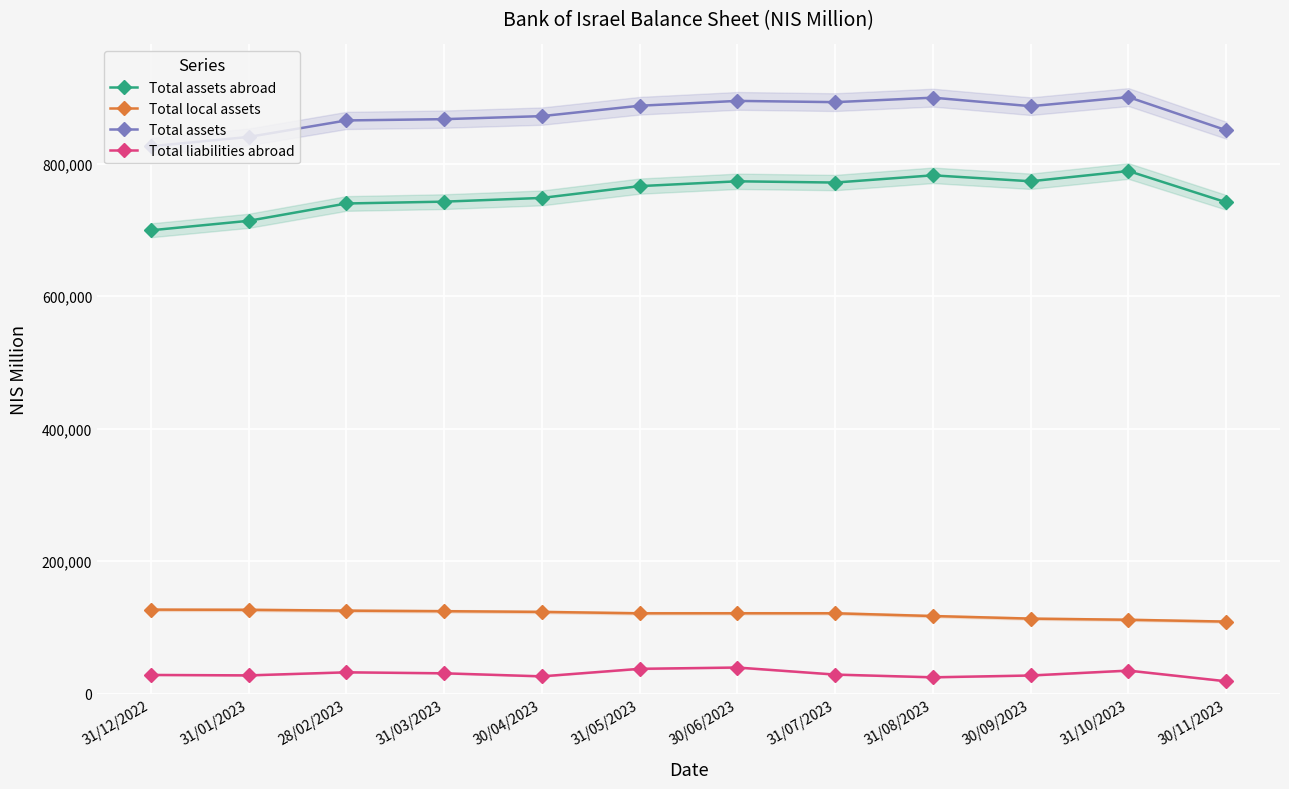

Reading right to left, list all the values displayed in this chart.

Total assets abroad: 741679	788946	773464	782452	771527	773425	766137	748345	742711	739939	713779	699455
Total local assets: 108825	111585	113328	117213	121369	121385	121339	123464	124522	125352	126616	126875
Total assets: 850504	900531	886792	899665	892896	894810	887476	871809	867233	865291	840395	826330
Total liabilities abroad: 18738	34878	27469	24736	28854	39501	37550	26175	30773	32274	27642	28292